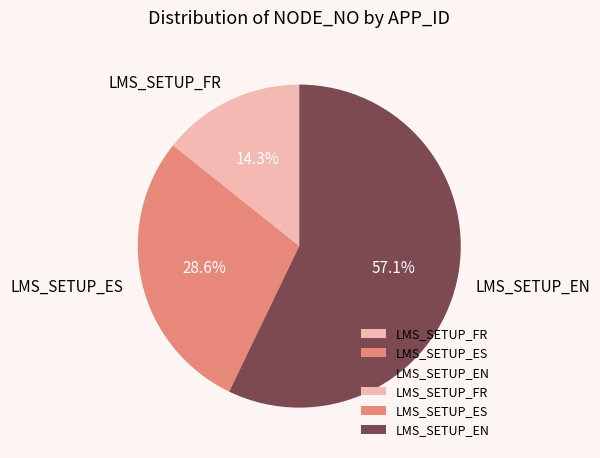

The LMS_SETUP_FR slice represents 5% of the pie. True or false?

False